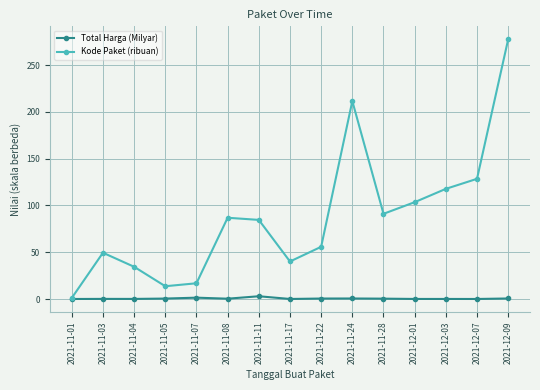

At which category is the sum across all series the highest?

2021-12-09